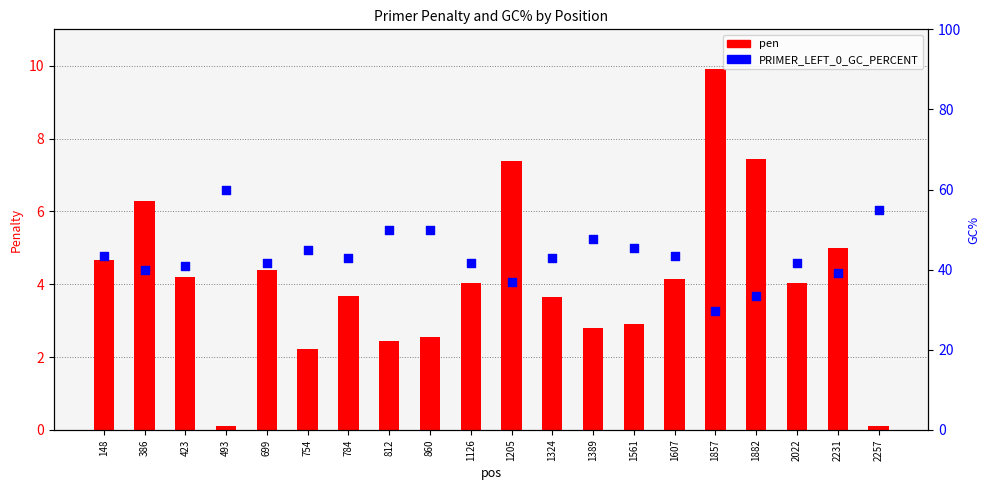

What is the total value across all series at 1607?

47.6